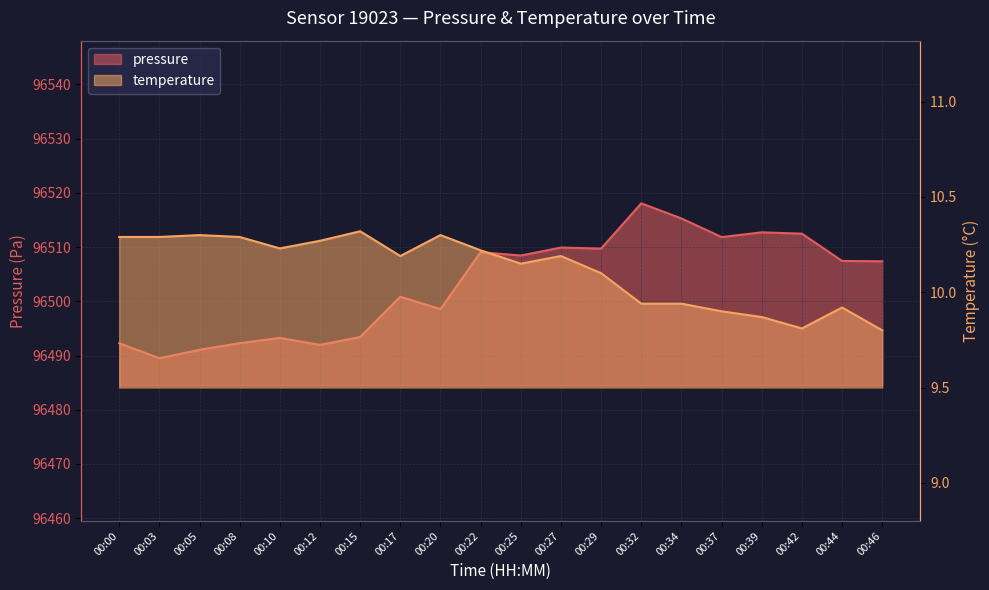

Rank the series by their maximum value, from highest to lowest.

pressure, temperature